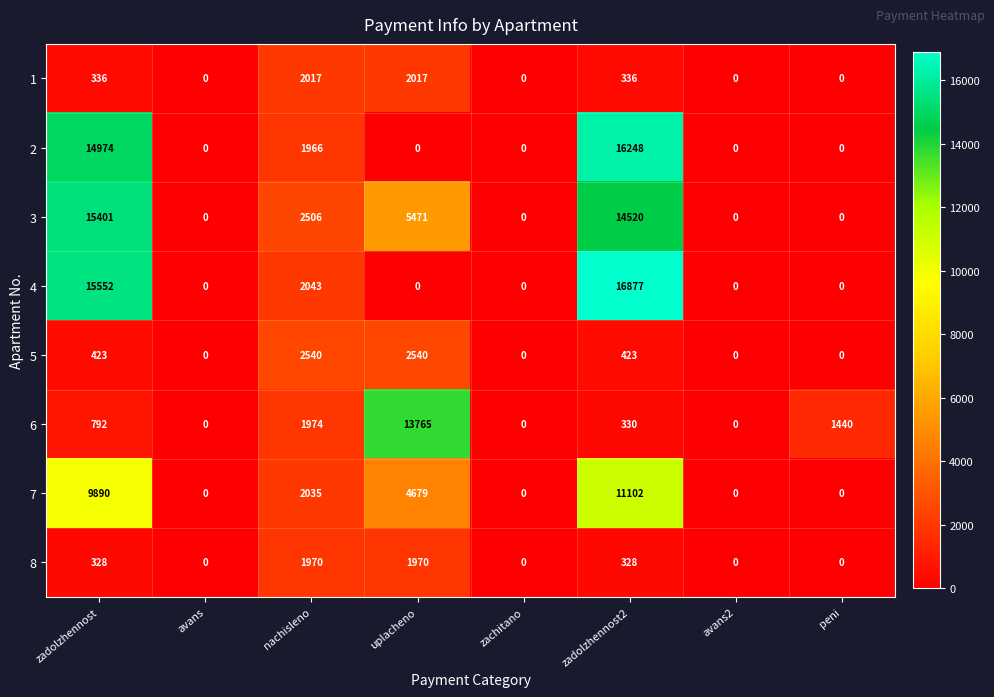

List the series in order of their peak value, highest first.

4, 2, 3, 6, 7, 5, 1, 8